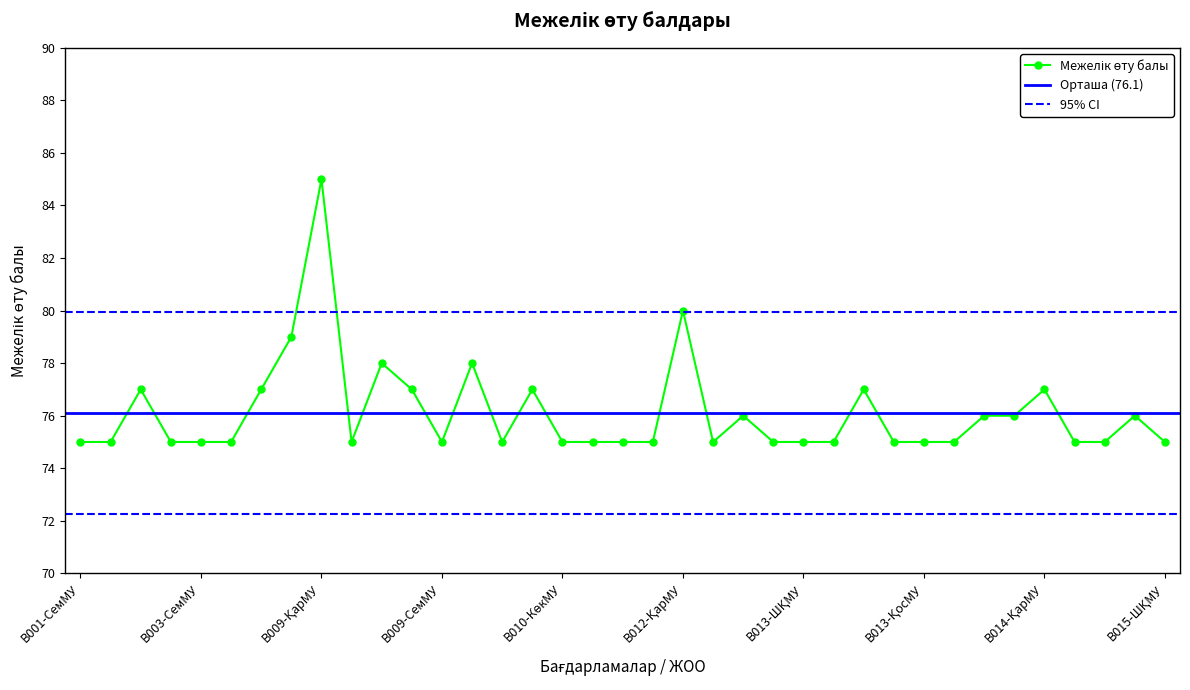

True or false: the data shows 42 at B009-АрқМПИ.

False